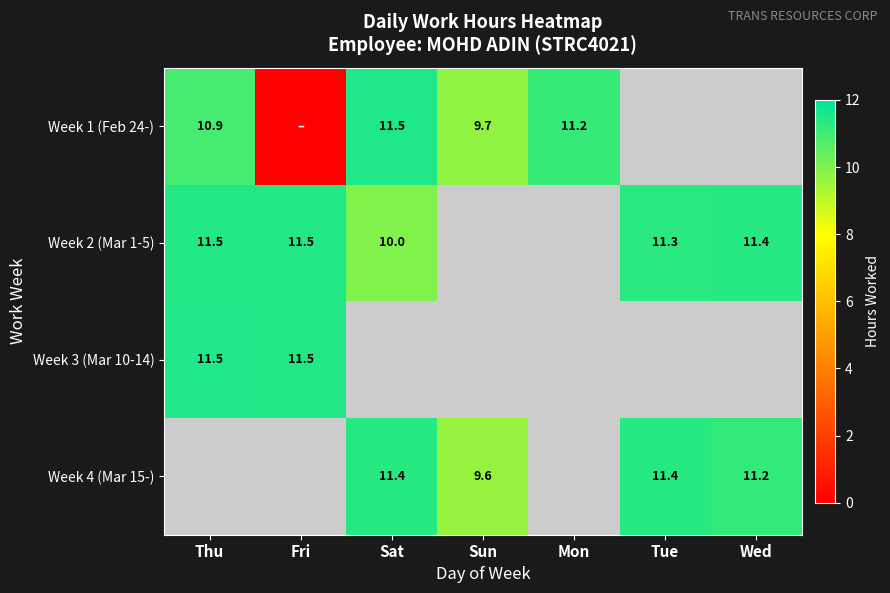

What is the approximate value of Week 4 (Mar 15-) at Tue?

11.4